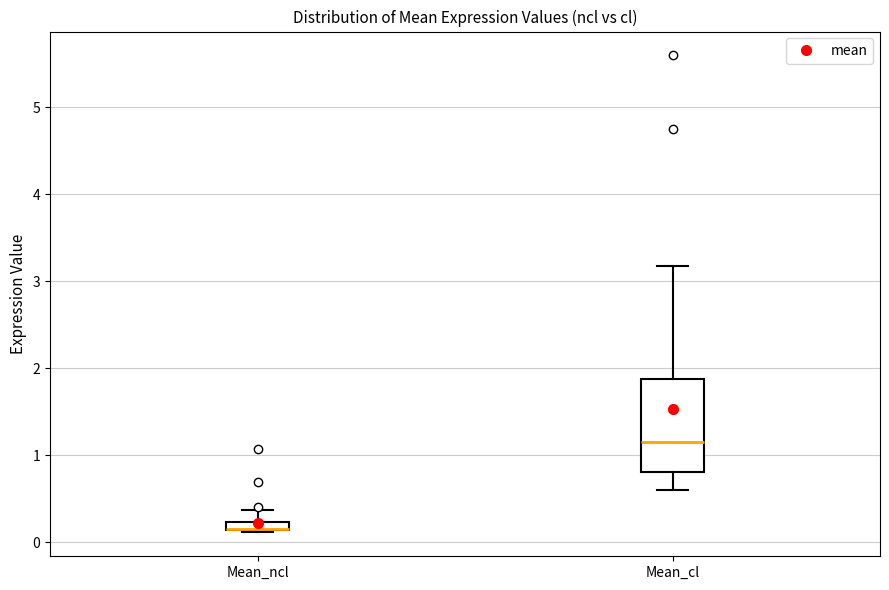

Where does the upper whisker of the box for Mean_ncl end on the y-axis? The values are not printed on the chart, so give them approximately, as read against the axis.

0.4